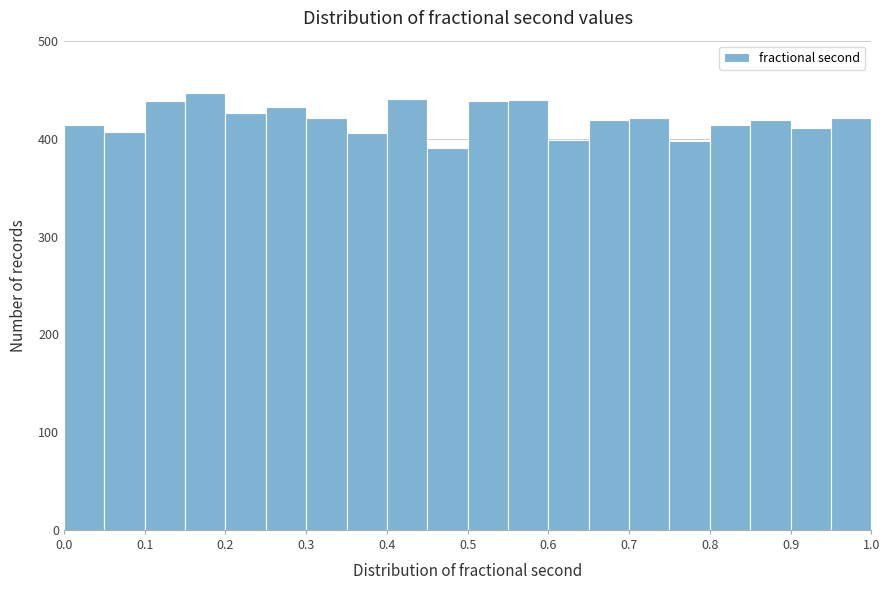

Reading left to right, list every bar in this chart as the range it spans on the x-axis followed by its height. The values are not printed on the chart, so give them approximately, as read against the axis.

0.00 to 0.05: 410
0.05 to 0.10: 410
0.10 to 0.15: 440
0.15 to 0.20: 450
0.20 to 0.25: 430
0.25 to 0.30: 430
0.30 to 0.35: 420
0.35 to 0.40: 410
0.40 to 0.45: 440
0.45 to 0.50: 390
0.50 to 0.55: 440
0.55 to 0.60: 440
0.60 to 0.65: 400
0.65 to 0.70: 420
0.70 to 0.75: 420
0.75 to 0.80: 400
0.80 to 0.85: 410
0.85 to 0.90: 420
0.90 to 0.95: 410
0.95 to 1.00: 420